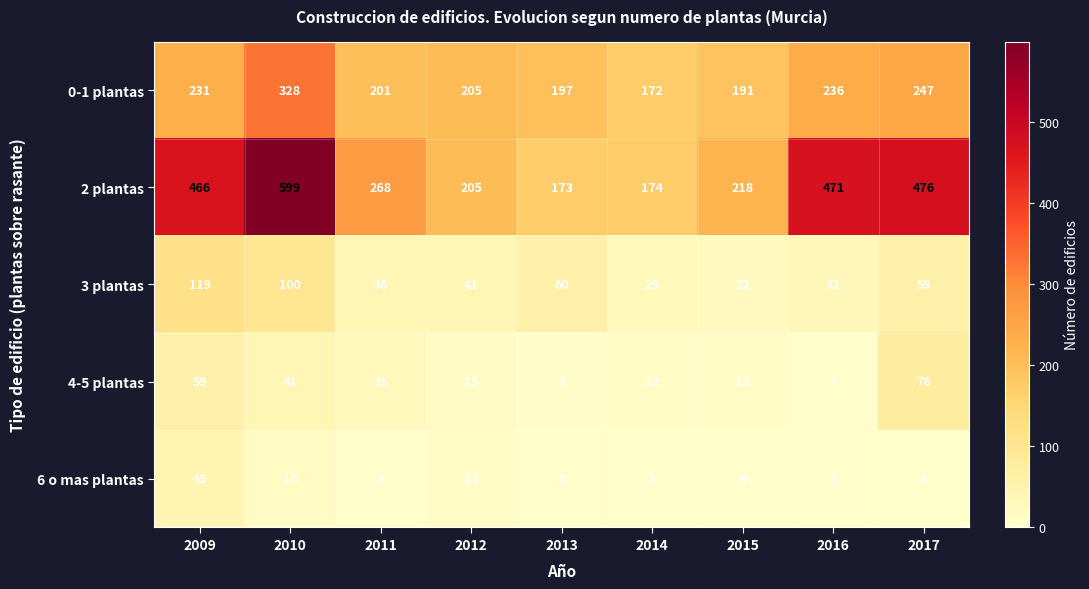

At which label does 3 plantas first exceed 41?

2009